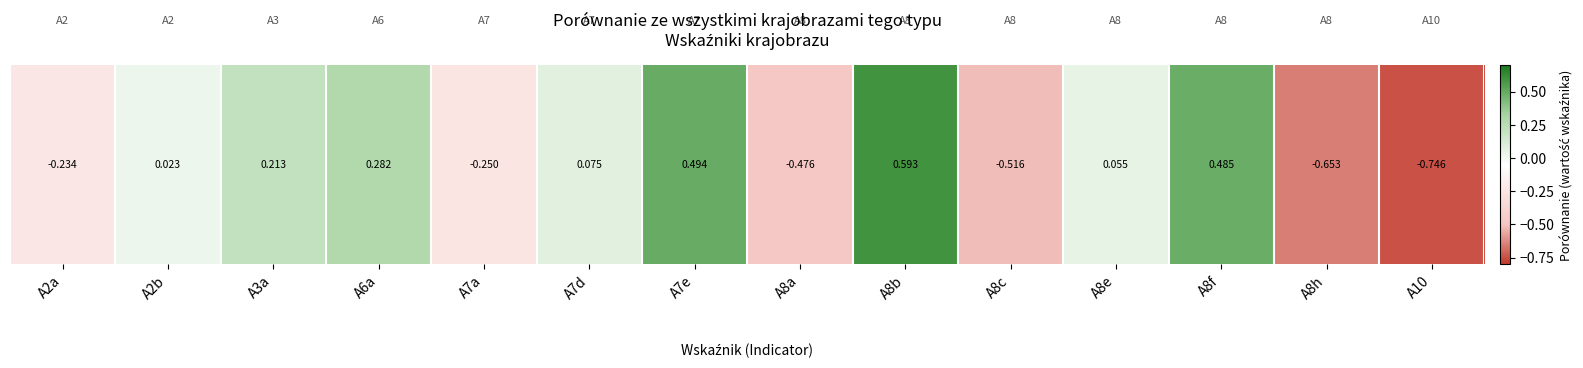

What is the change in value from A2a to A8a?

-0.2